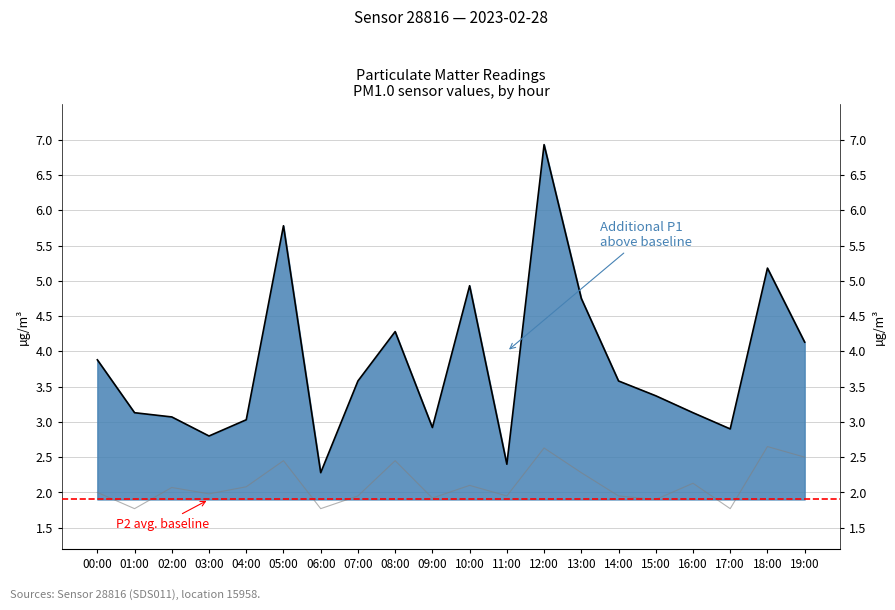

True or false: P1 has more than 1 interior local peaks.

True